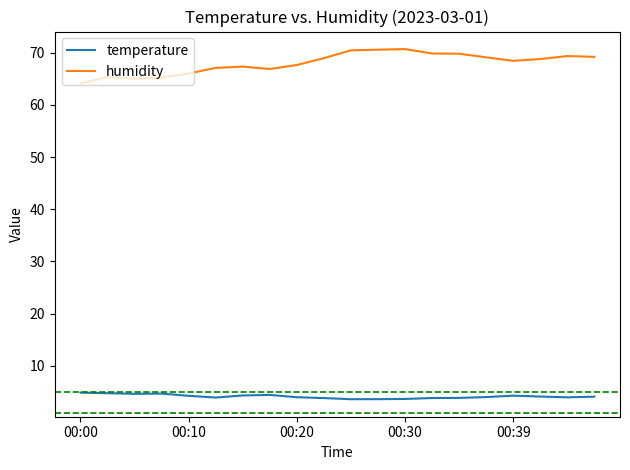

Which series has the largest range (max minus min)?

humidity